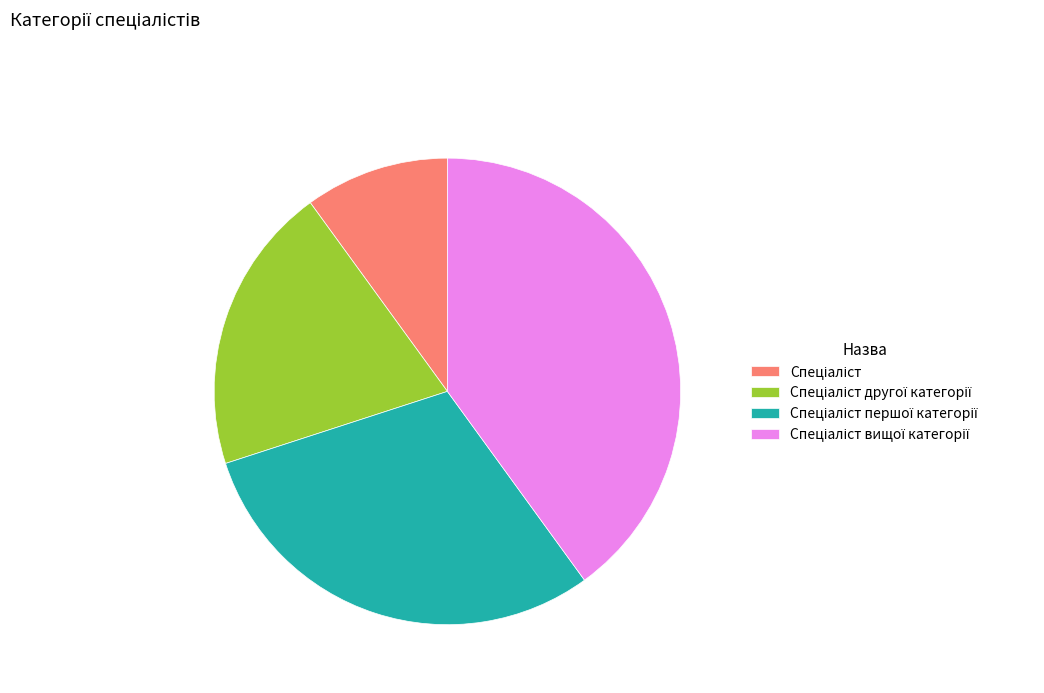

Does any single category account for the majority?

No